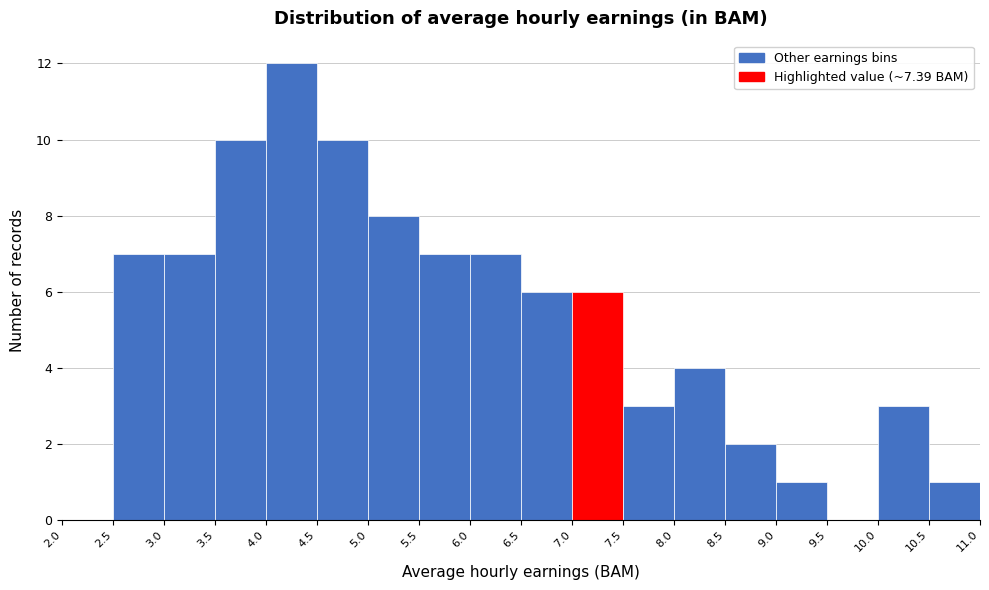

How tall is the bar that spans 8.5 to 9.0 on the x-axis? The values are not printed on the chart, so give them approximately, as read against the axis.

2